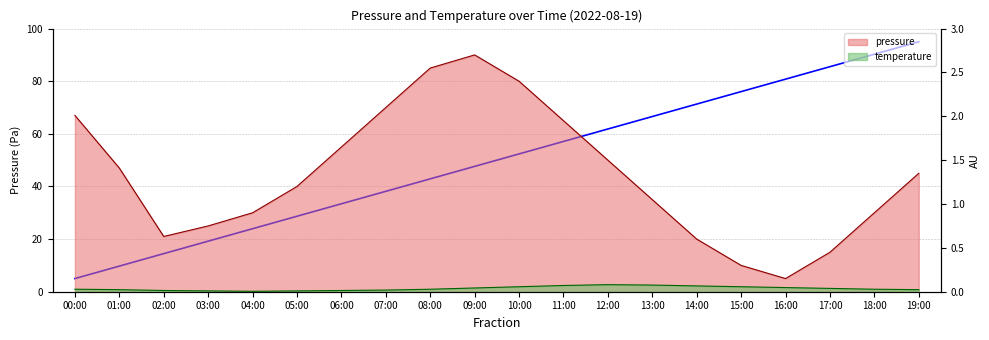

List the series in order of their peak value, highest first.

pressure, temperature